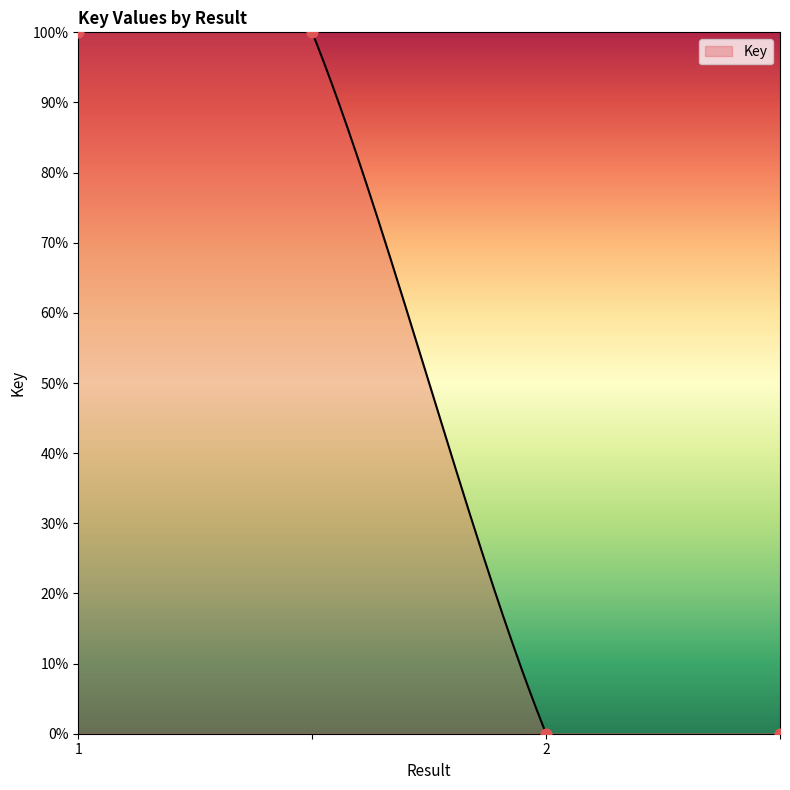

What is the change in value from  to 2?

-100